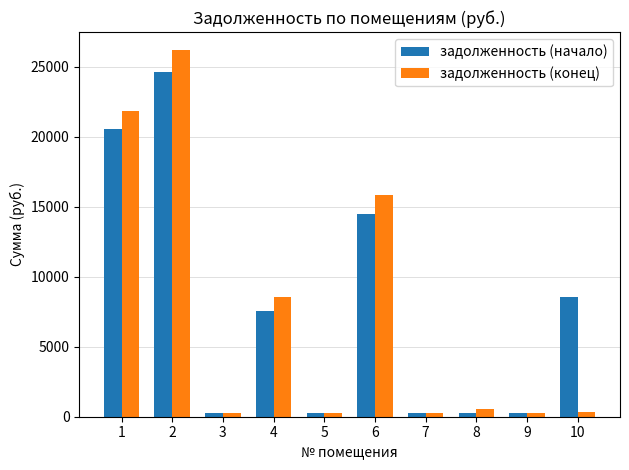

How many series are shown in this chart?

2